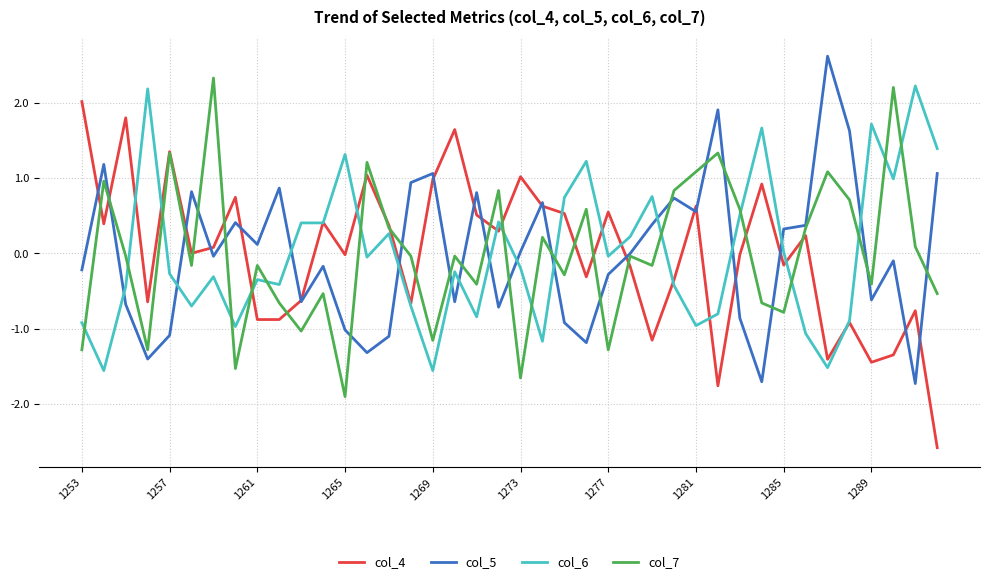

What are all the series names shown in the legend?

col_4, col_5, col_6, col_7